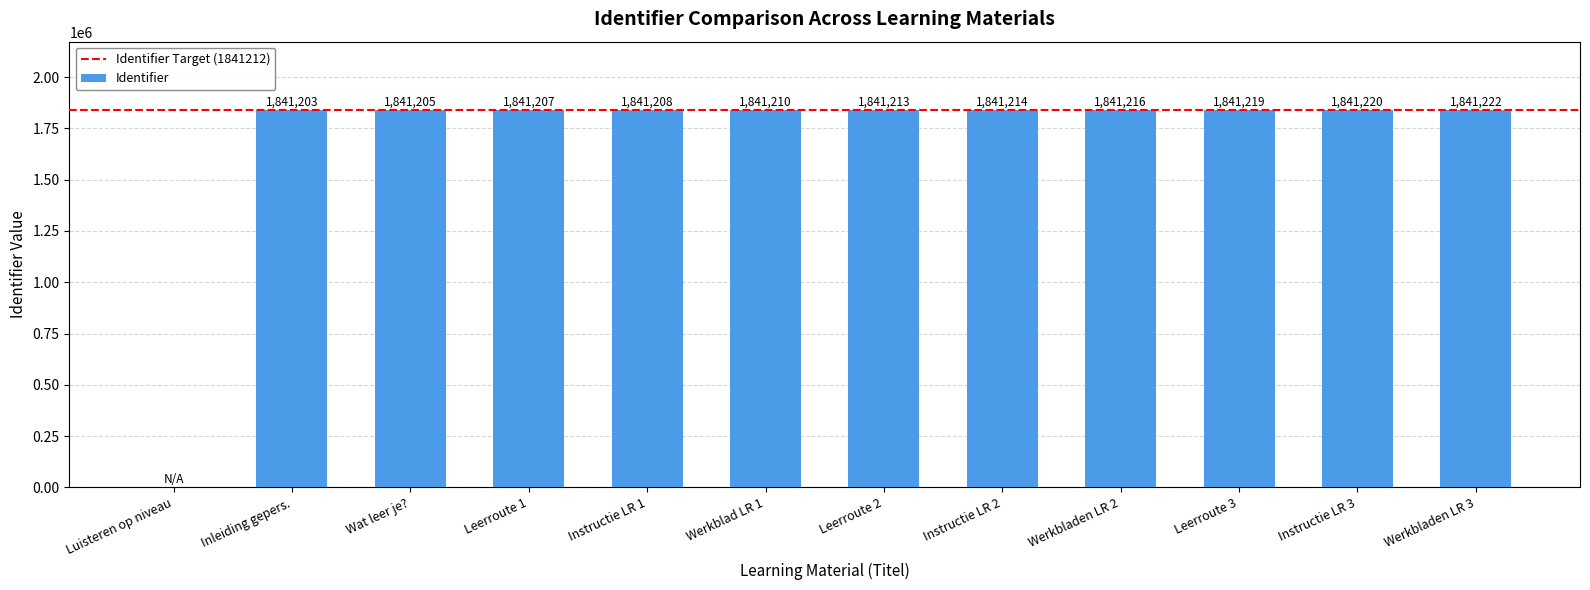

What is the change in value from Instructie LR 1 to Instructie LR 3?

+12